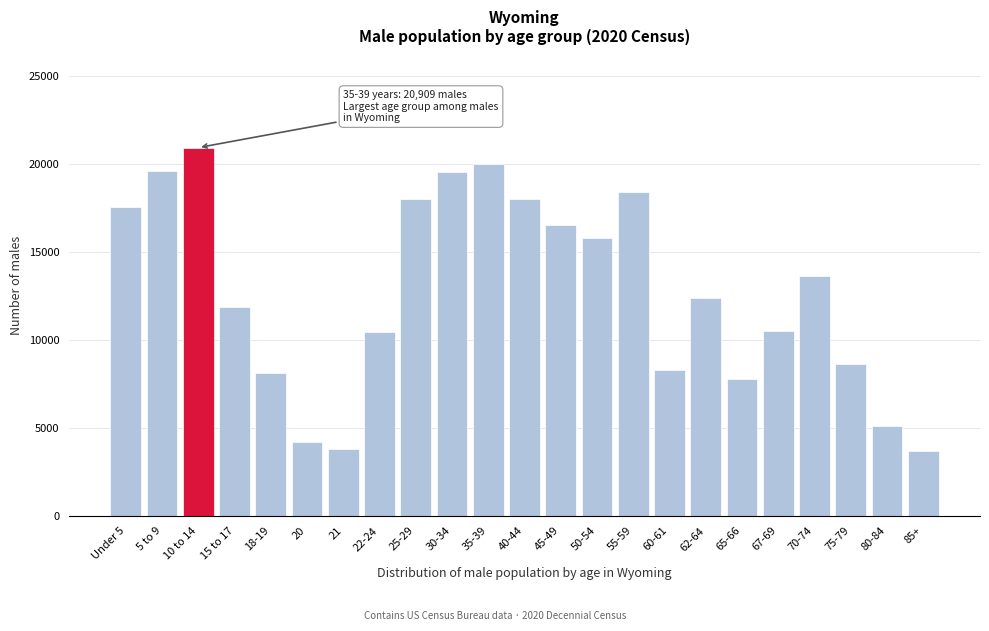

Is it true that the value at 75-79 is 8613?

True